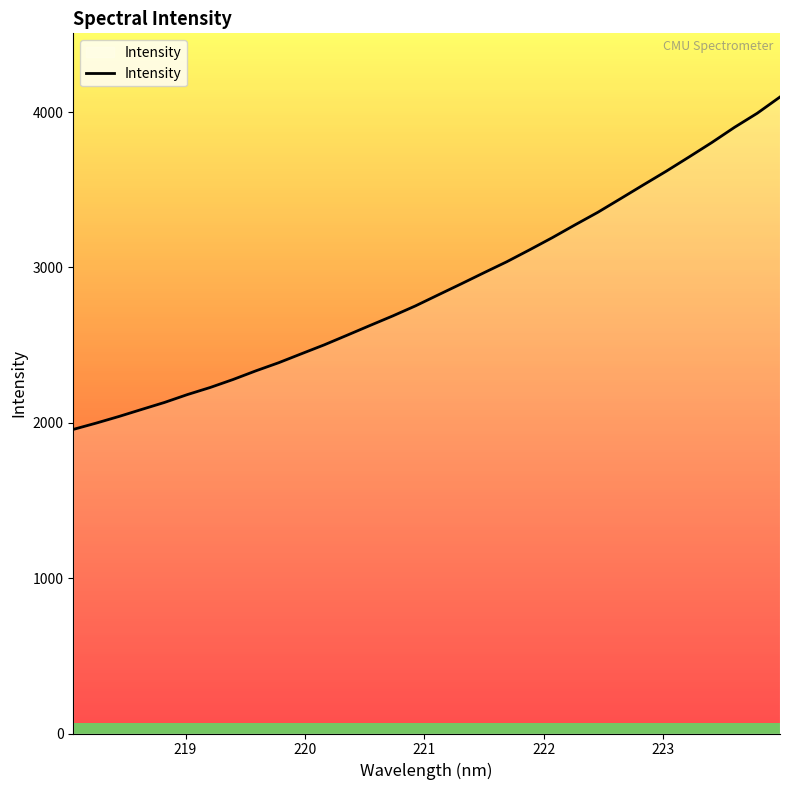

What is the maximum value shown in the chart?

4096.7